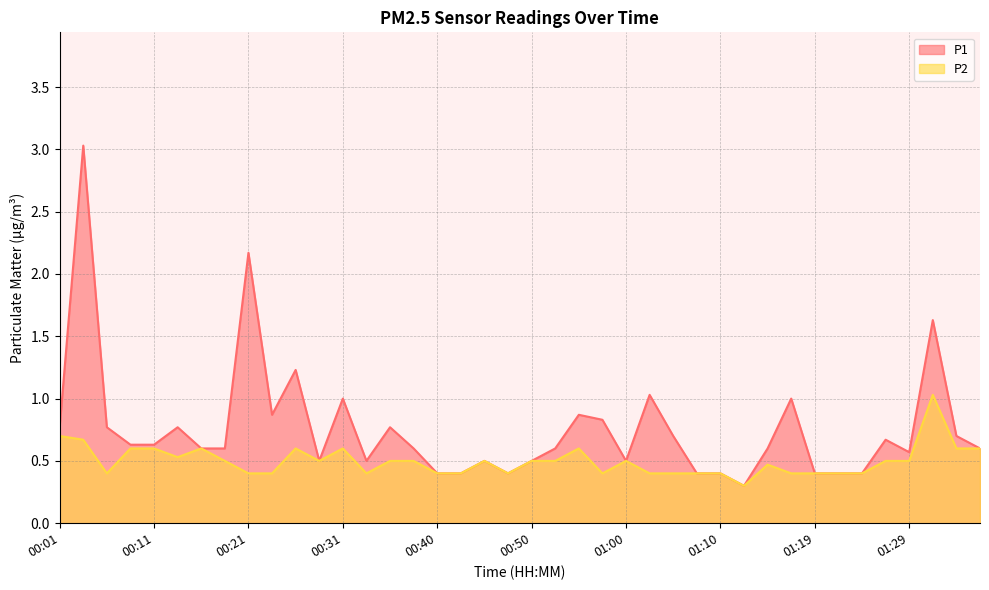

Which series has the widest spread of values?

P1